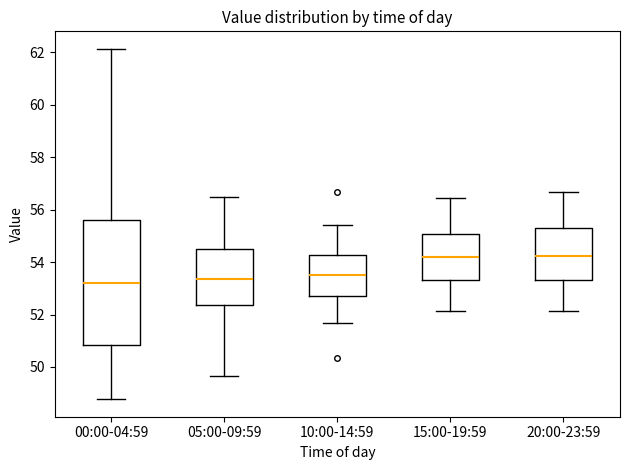

Where is the upper edge of the box for 05:00-09:59 on the y-axis? The values are not printed on the chart, so give them approximately, as read against the axis.

54.6